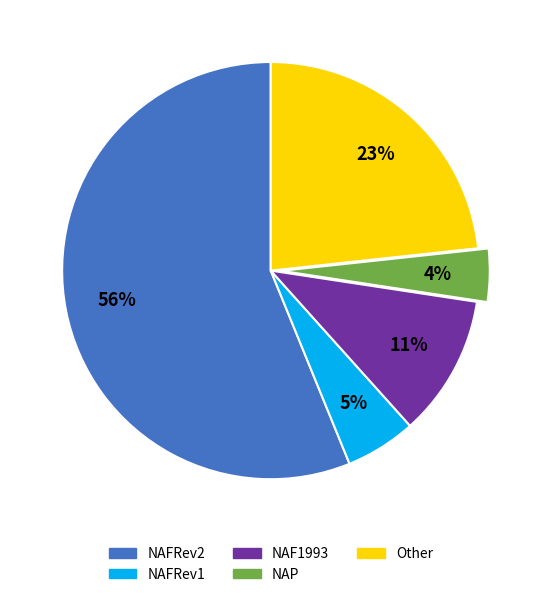

To the nearest percent, what is the average slice percentage?

20%